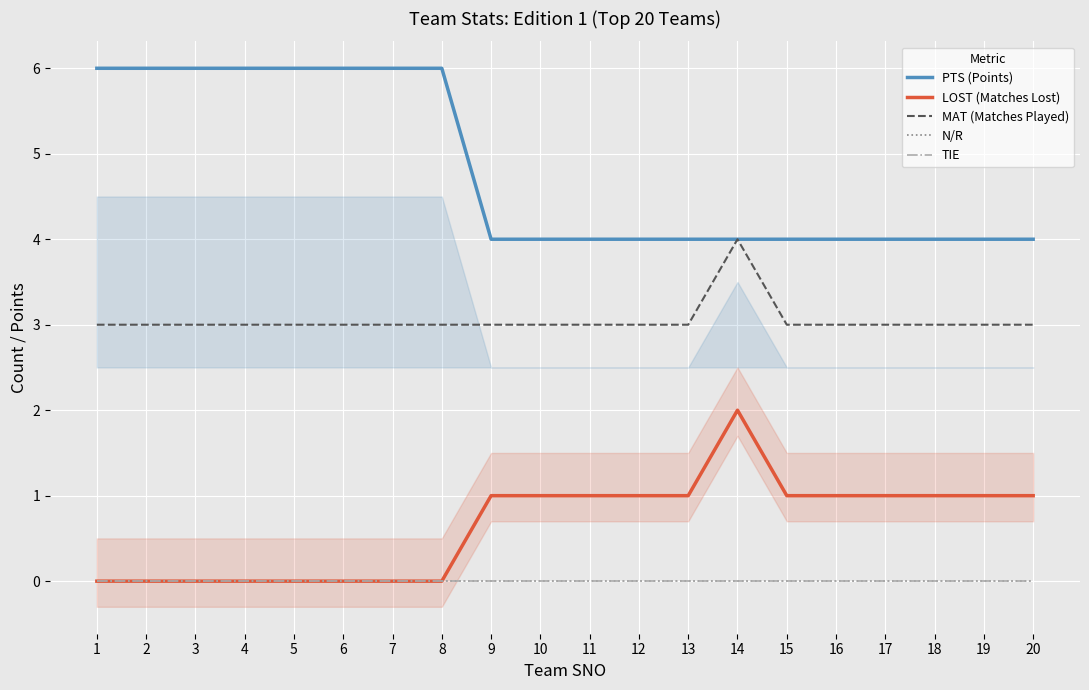

True or false: MAT (Matches Played) and LOST (Matches Lost) cross at least once.

False